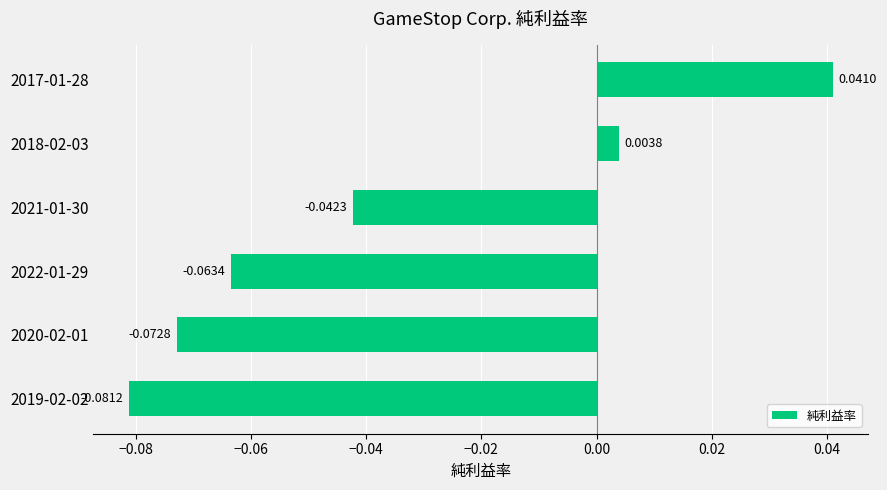

Rank the categories by value from highest to lowest.

2017-01-28, 2018-02-03, 2021-01-30, 2022-01-29, 2020-02-01, 2019-02-02